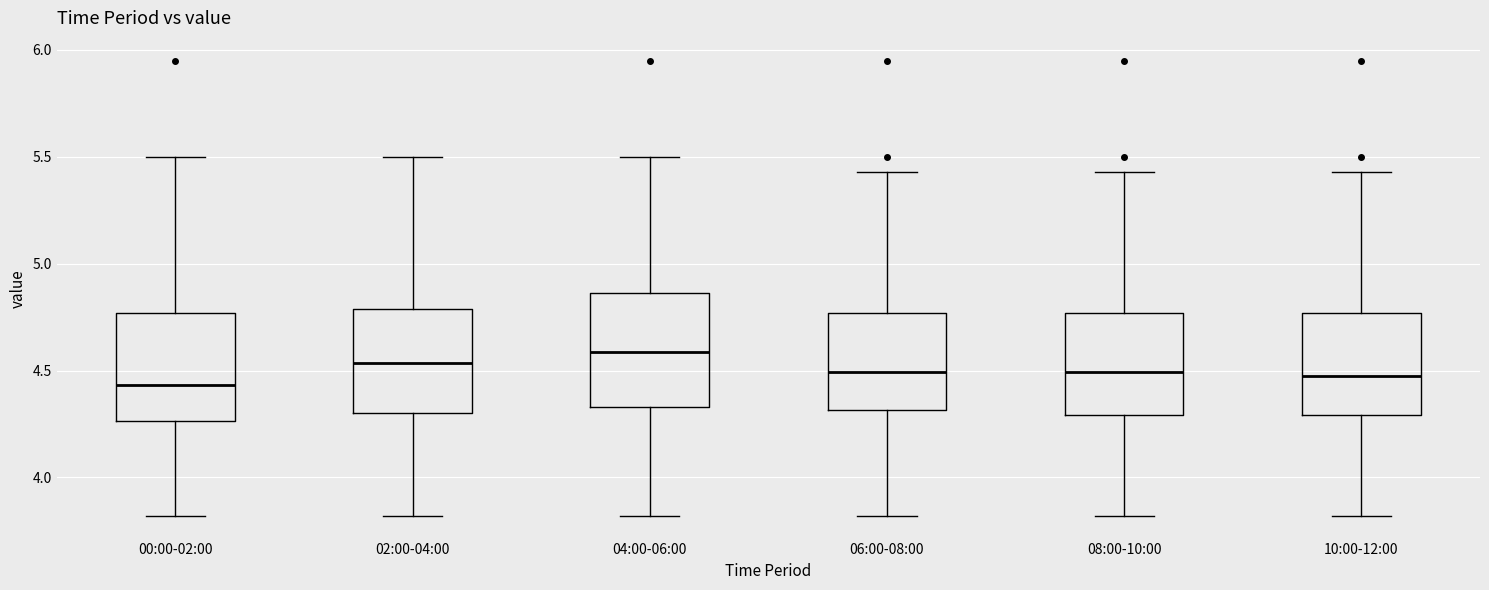

Where is the lower edge of the box for 02:00-04:00 on the y-axis? The values are not printed on the chart, so give them approximately, as read against the axis.

4.30